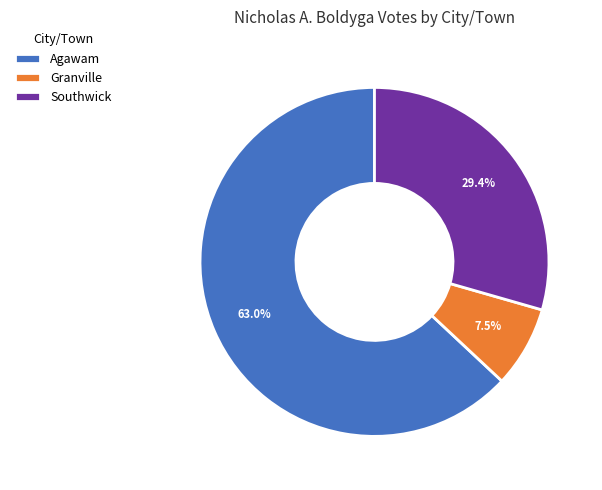

Between Granville and Agawam, which is larger?

Agawam